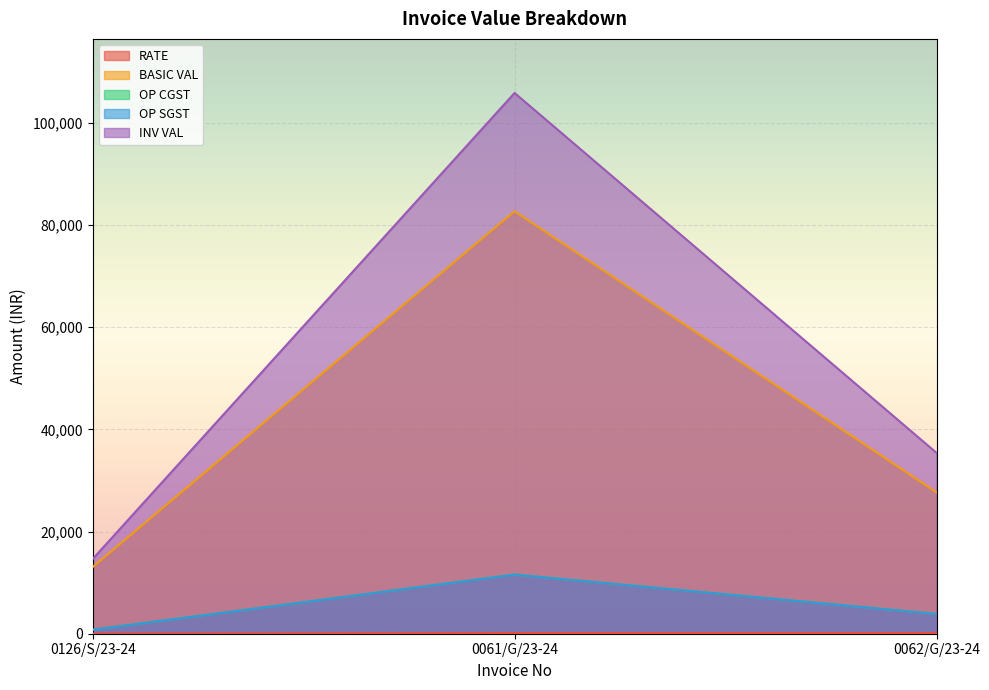

At which label does OP SGST first exceed 3872?

0061/G/23-24